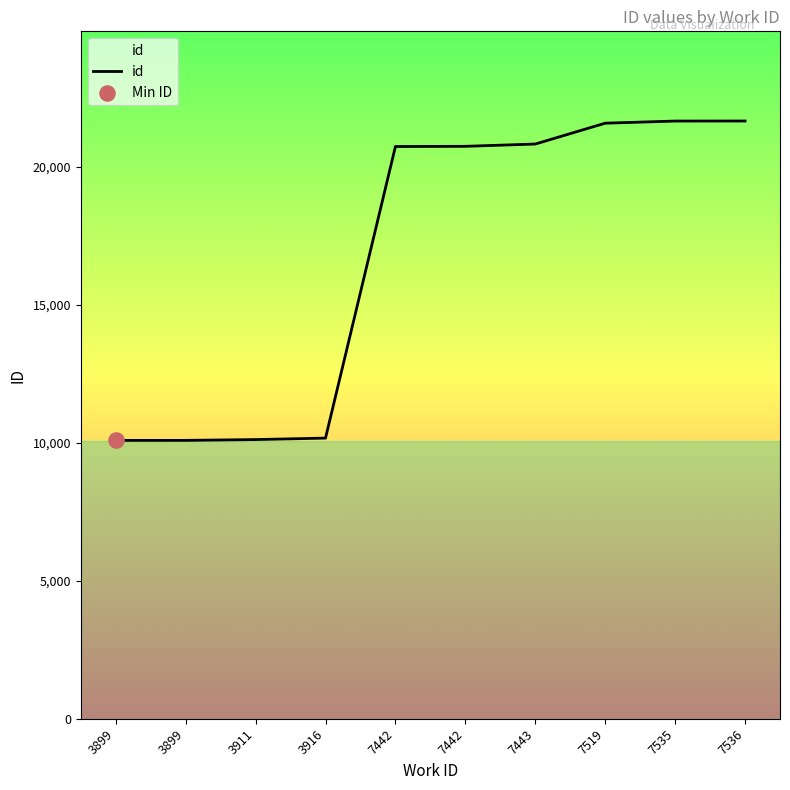

Is this an area chart (filled region under the line)?

Yes